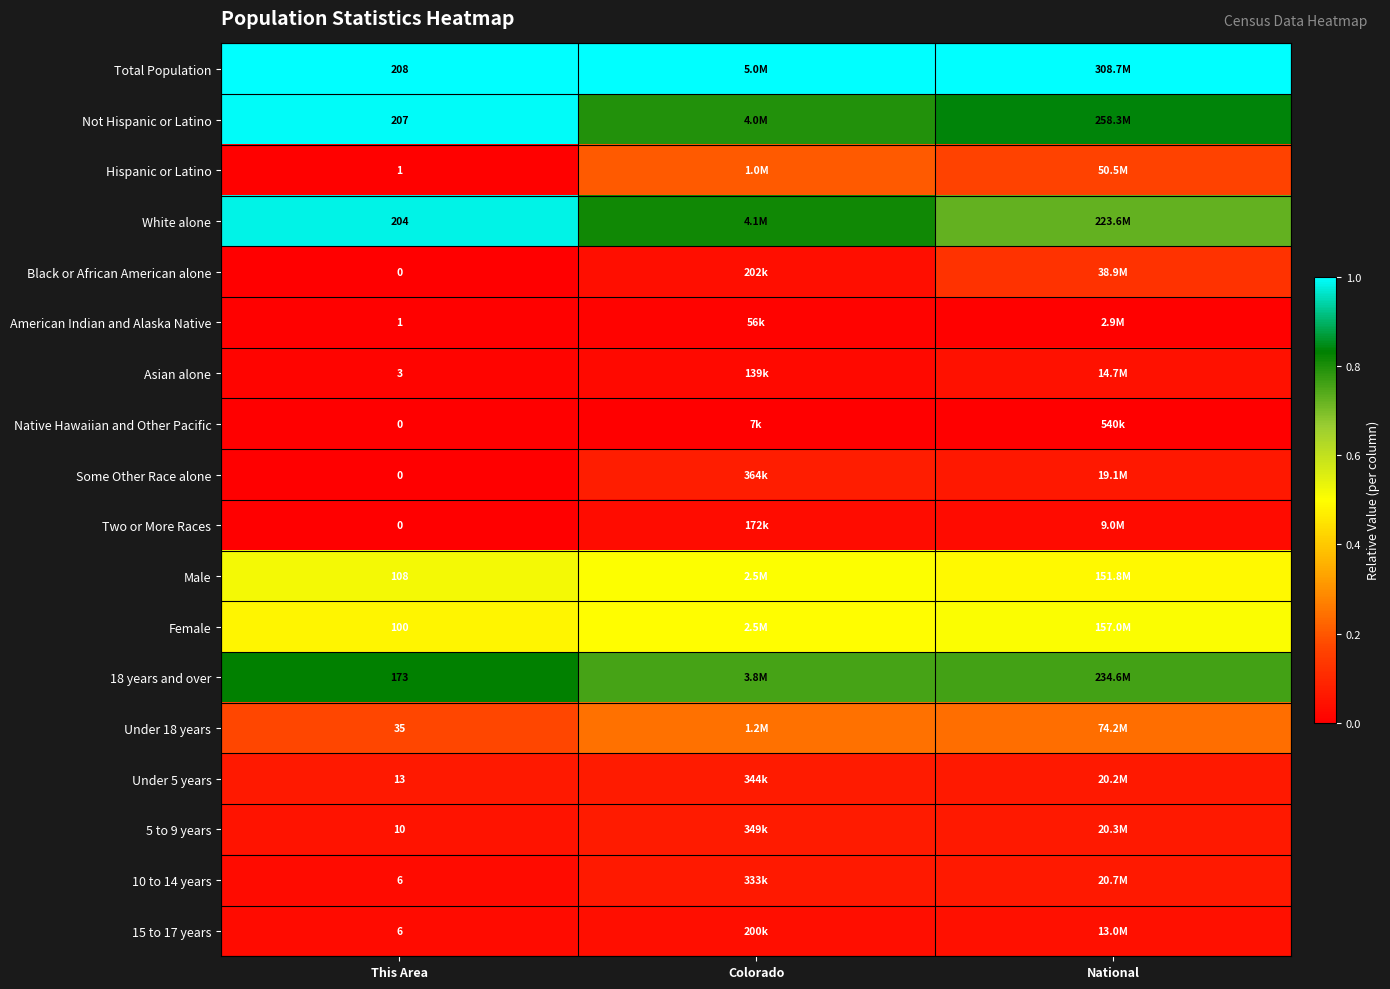

What is the maximum value for 10 to 14 years?

0.1